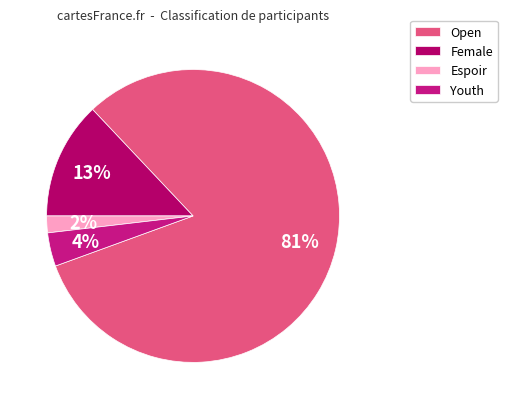

What is the smallest slice in the pie chart?

Espoir